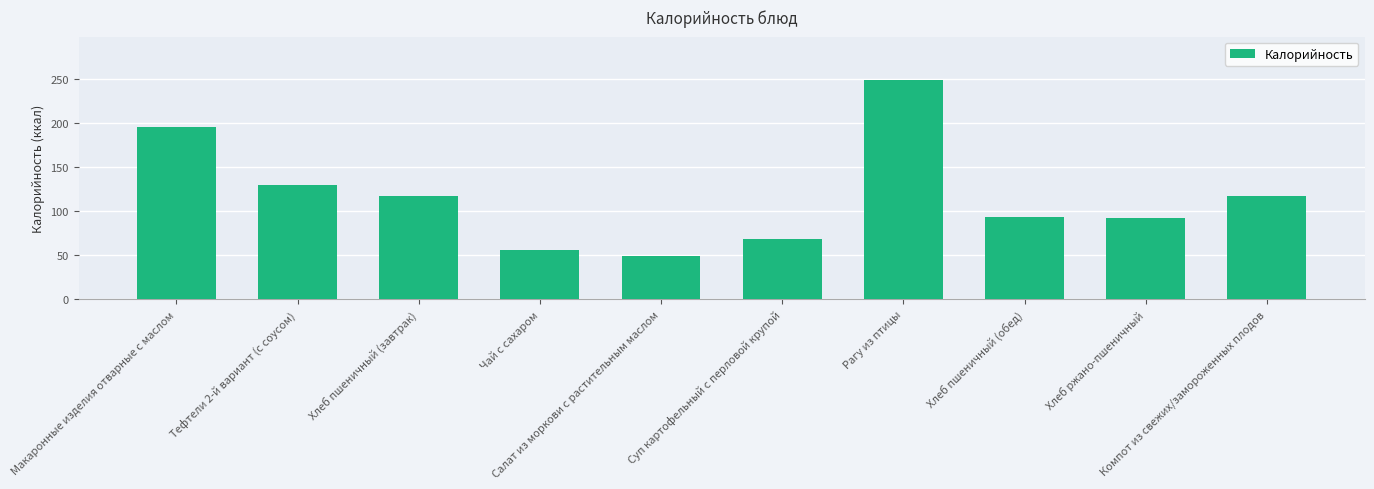

Which category has the highest value across all series?

Рагу из птицы